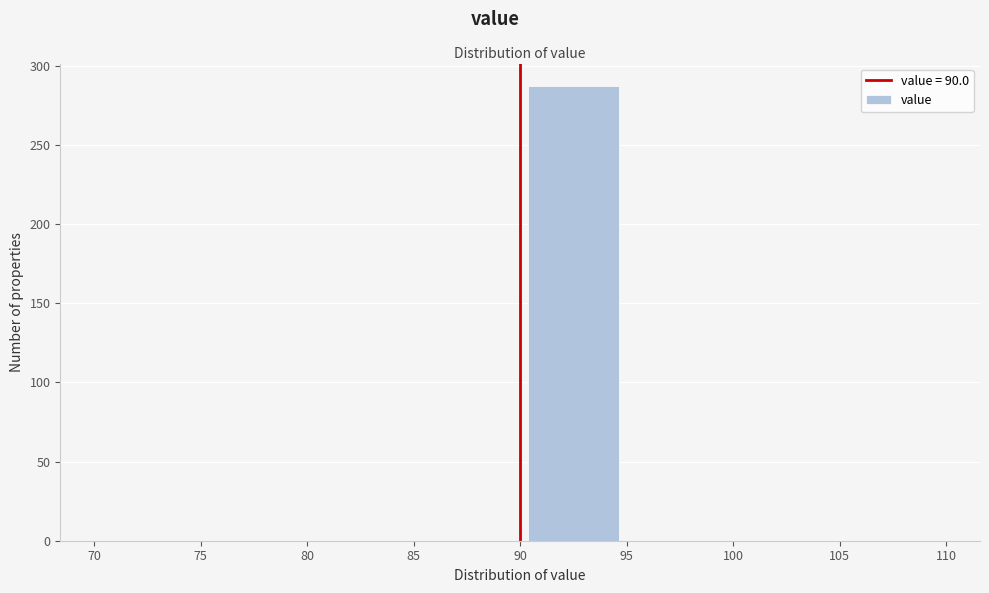

Over which range of the x-axis is the bar tallest?

90 to 95